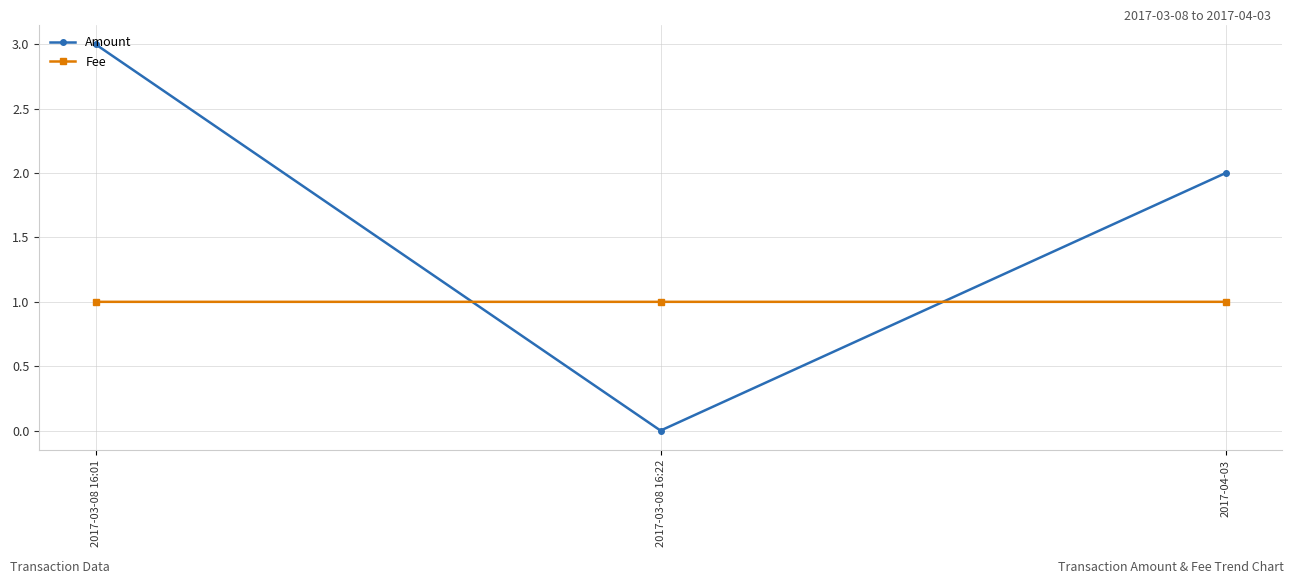

What is the sum of the Amount values at 2017-04-03 and 2017-03-08 16:01?

5.0